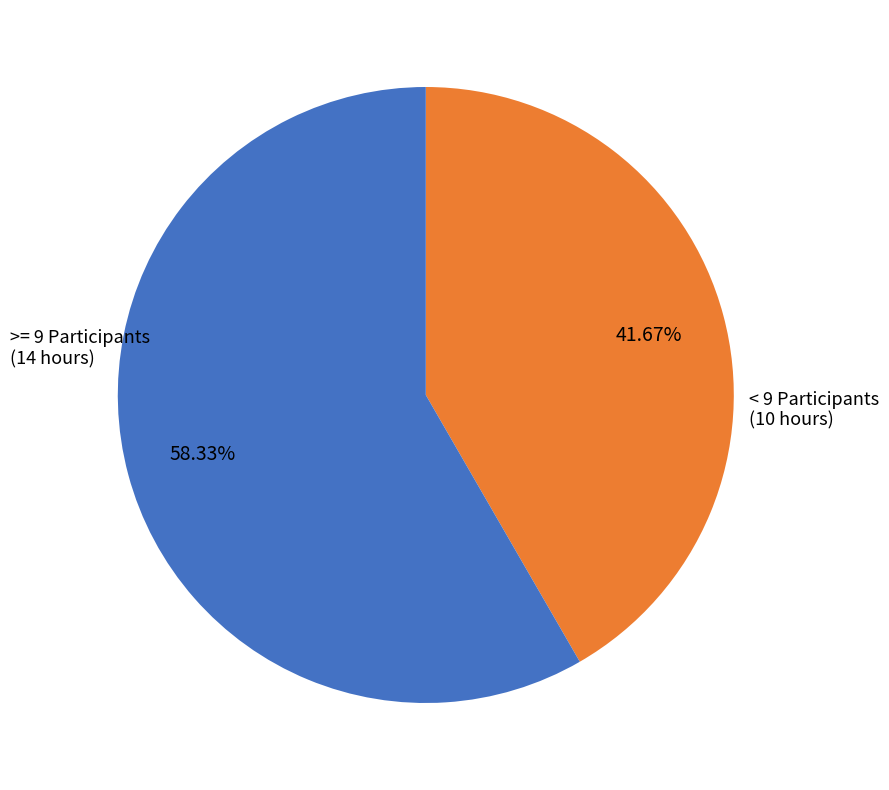

Is there a majority slice in this chart?

Yes